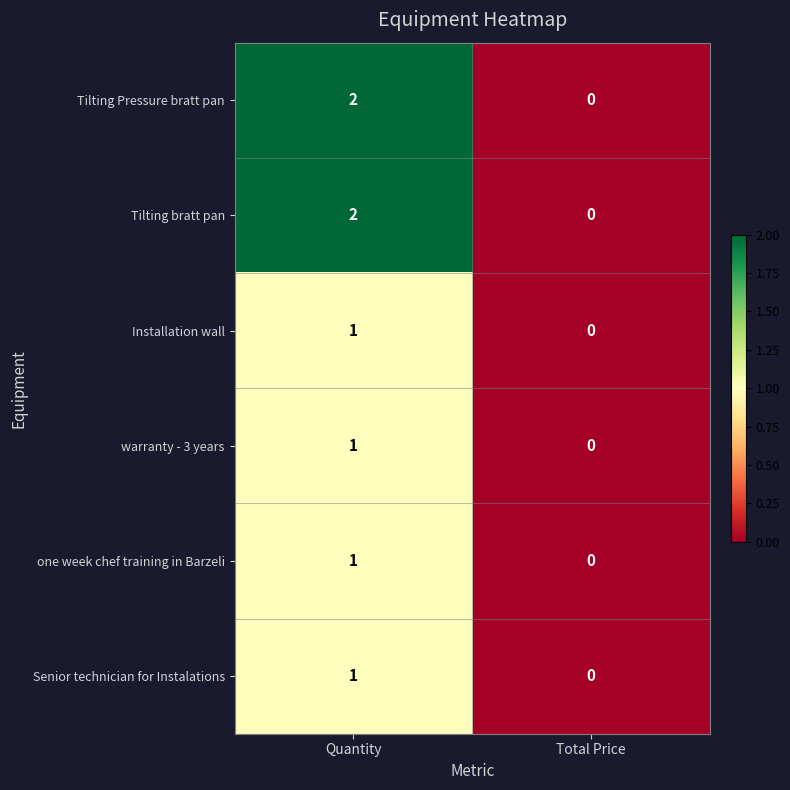

Is the value of one week chef training in Barzeli at Total Price greater than the value of warranty - 3 years at Quantity?

No